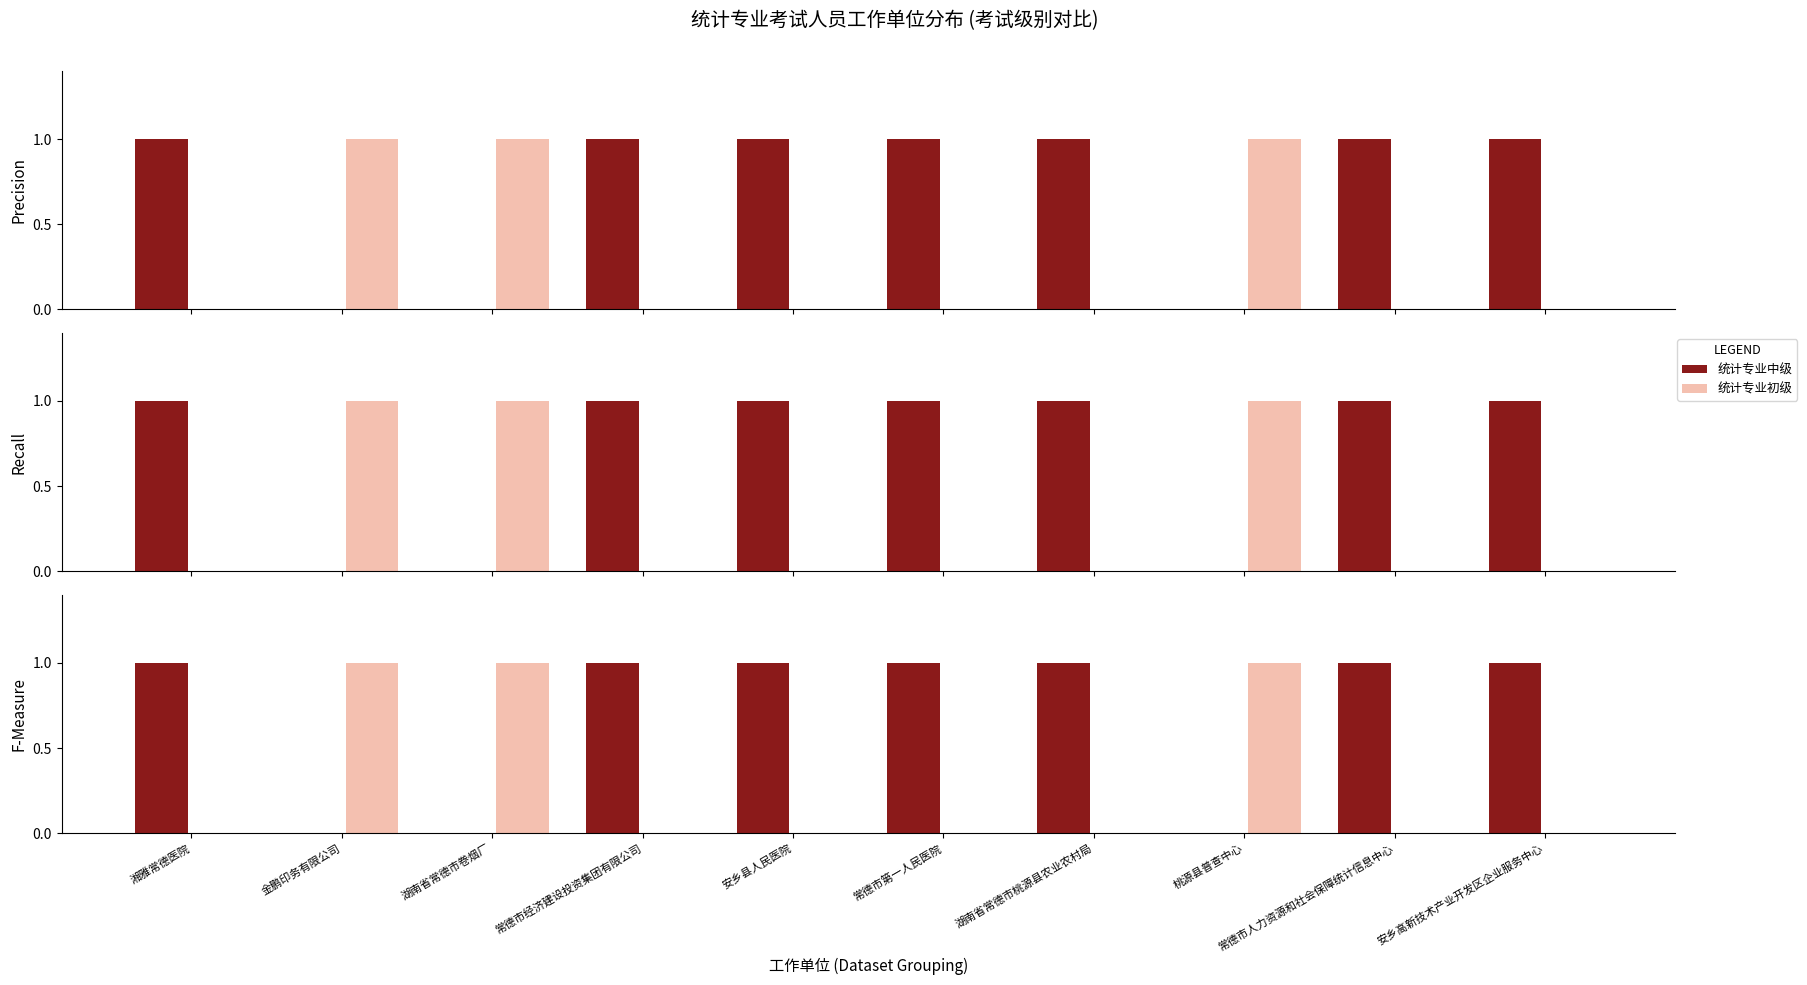

Which category has the highest value in the 统计专业初级 series?

金鹏印务有限公司